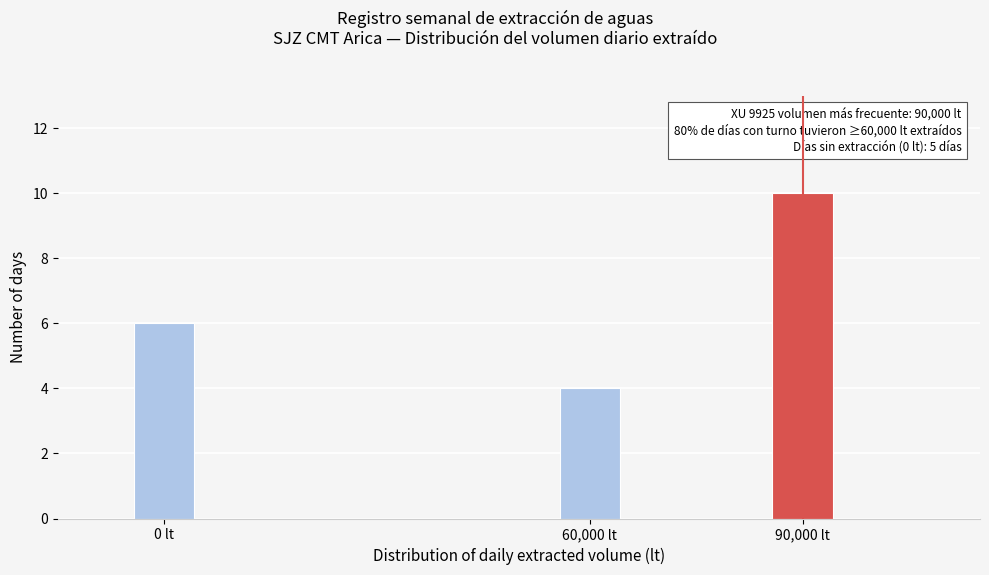

Around what value on the x-axis is the tallest bar? Give the approximate position of its centre, as read against the axis.

90000